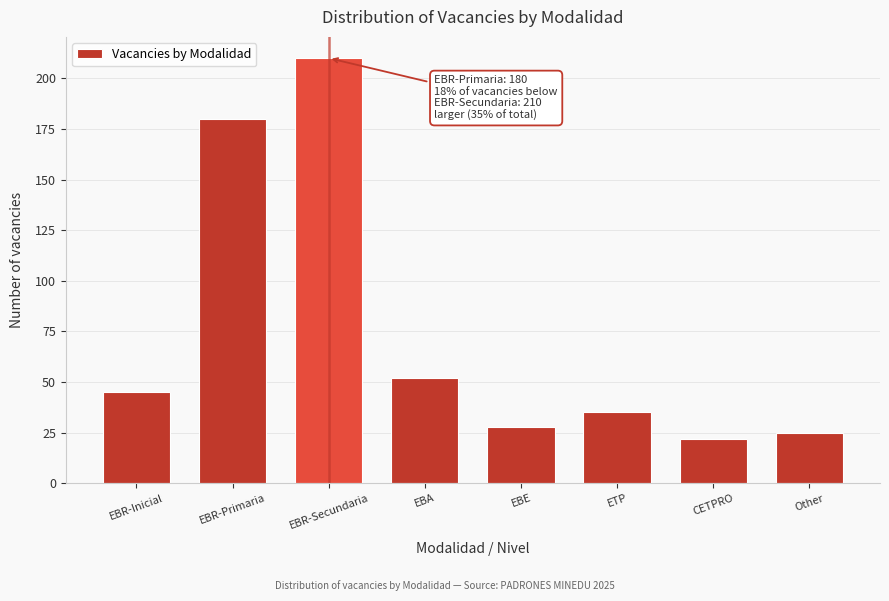

Reading left to right, transcribe all the data shown in this chart.

EBR-Inicial=45	EBR-Primaria=180	EBR-Secundaria=210	EBA=52	EBE=28	ETP=35	CETPRO=22	Other=25